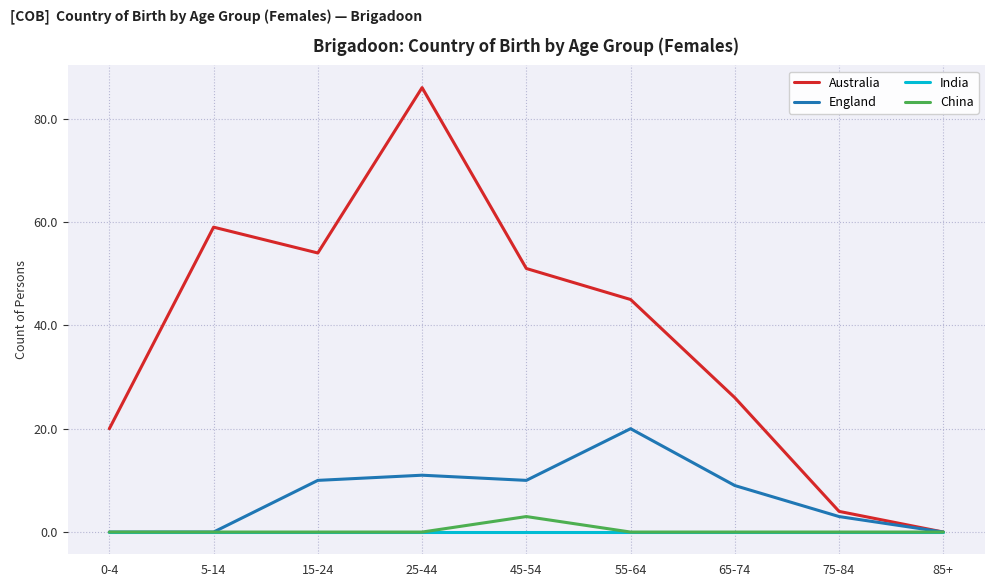

What is the greatest value displayed?

86